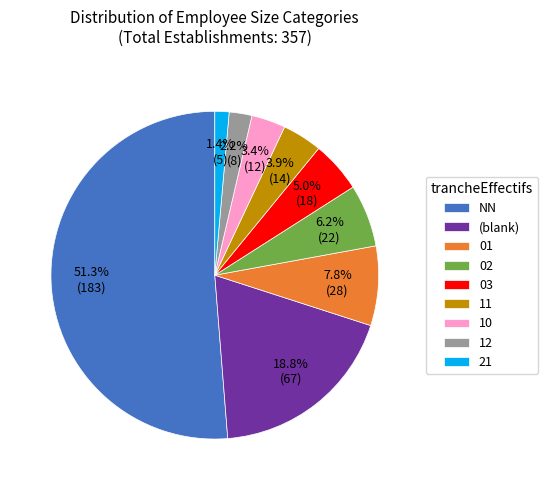

What percentage do 21 and 03 together represent?

6.4%